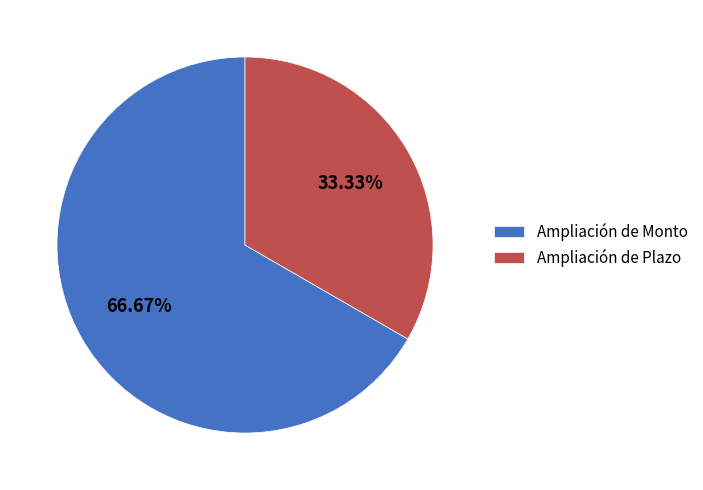

What is the largest slice in the pie chart?

Ampliación de Monto